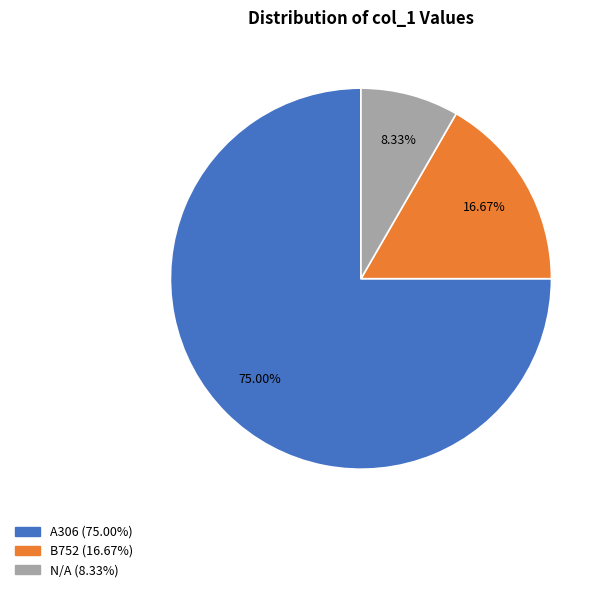

What is the ratio of the value at N/A to the value at B752?

0.5